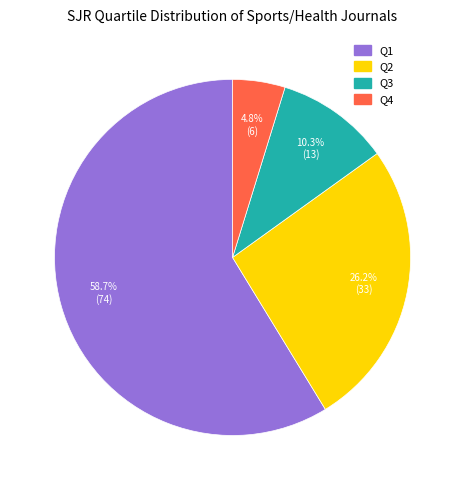

Which slice represents more than half of the pie?

Q1